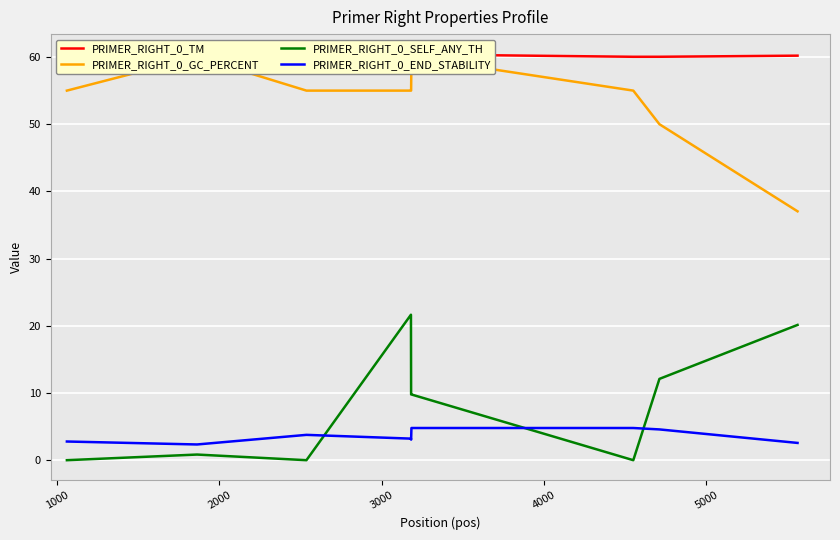

True or false: PRIMER_RIGHT_0_SELF_ANY_TH and PRIMER_RIGHT_0_END_STABILITY cross at least once.

True